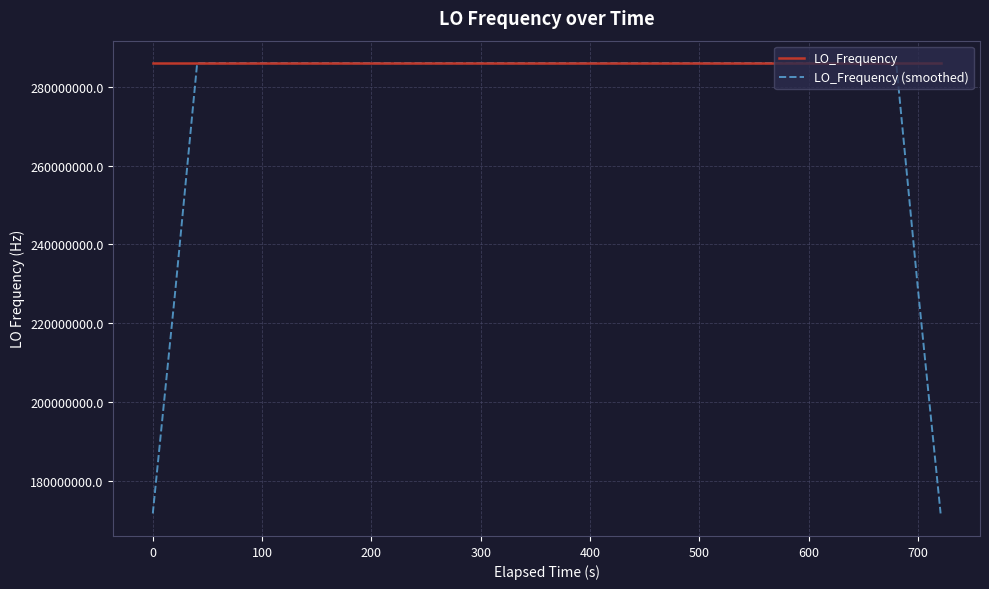

Which series has the widest spread of values?

LO_Frequency (smoothed)